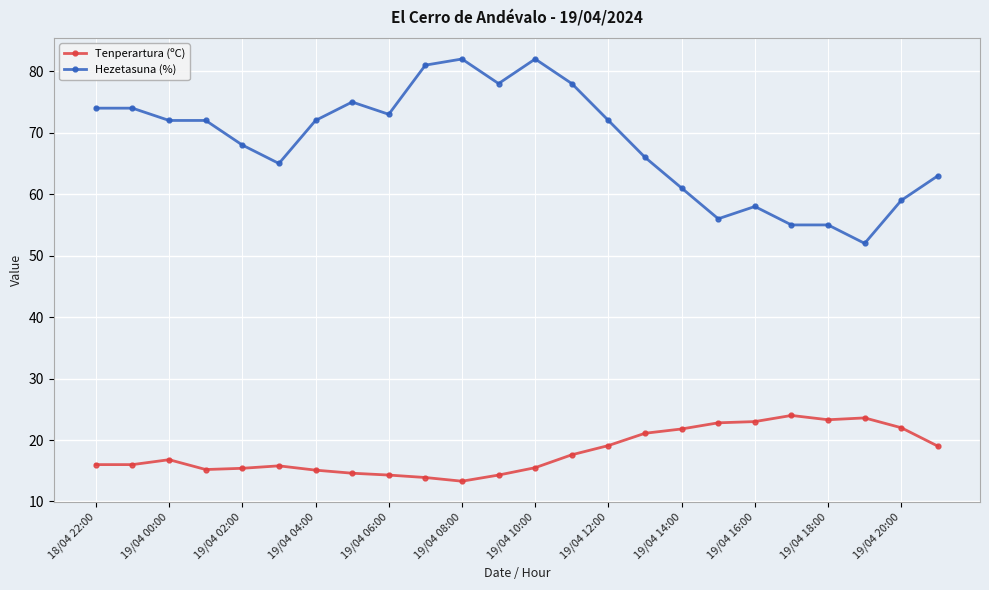

Count the number of categories in the chart.

24